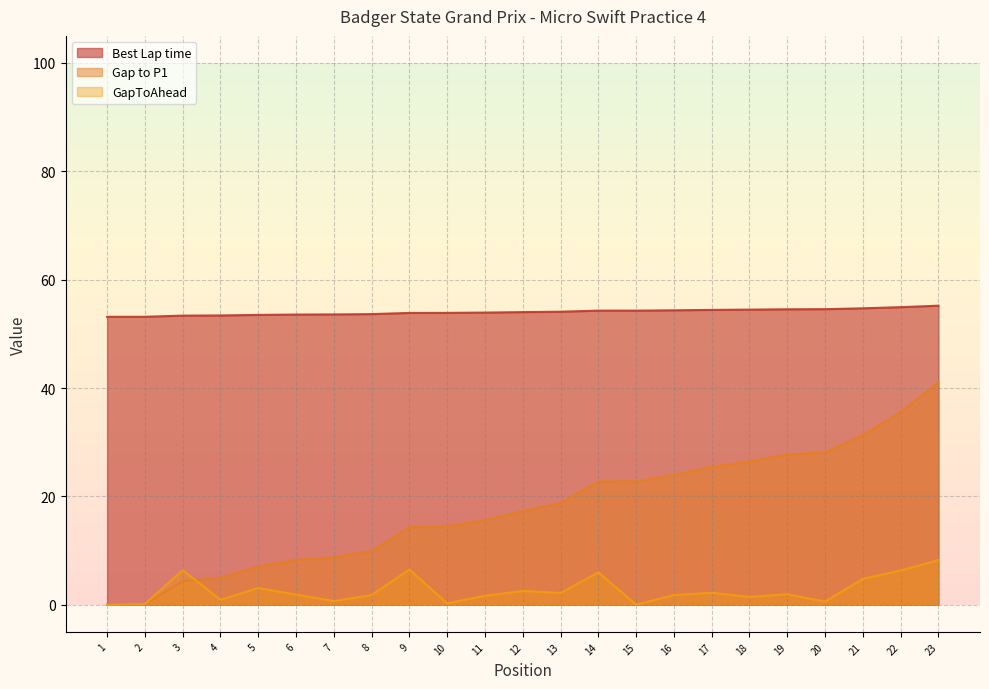

Reading right to left, extract all data points from this chart.

Best Lap time: 55.2	54.9	54.7	54.6	54.5	54.5	54.4	54.4	54.3	54.3	54.1	54.0	53.9	53.9	53.9	53.7	53.6	53.6	53.5	53.4	53.4	53.2	53.2
Gap to P1: 41.1	35.6	31.3	28.1	27.7	26.4	25.5	24.0	22.8	22.8	18.8	17.3	15.6	14.5	14.3	10.0	8.8	8.3	7.0	5.0	4.4	0.1	0.0
GapToAhead: 8.2	6.3	4.8	0.6	2.0	1.5	2.2	1.8	0.0	6.0	2.2	2.6	1.7	0.3	6.5	1.8	0.7	1.9	3.1	0.9	6.4	0.1	0.0